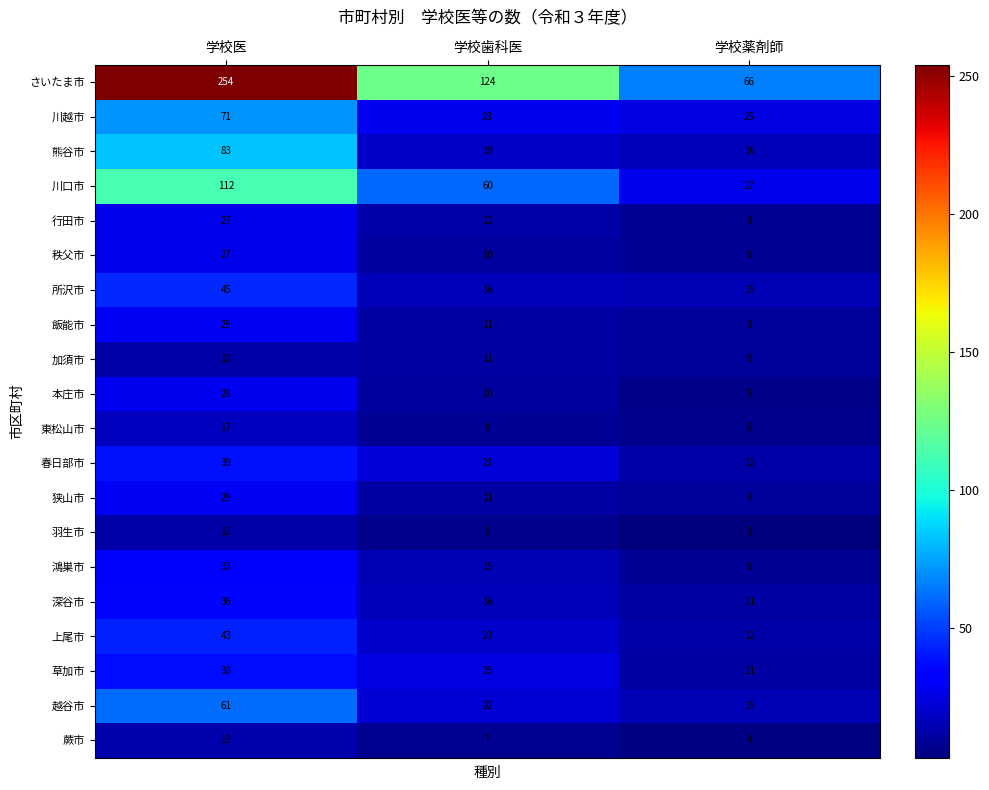

What is the difference between the highest and lowest values at 学校医?

242